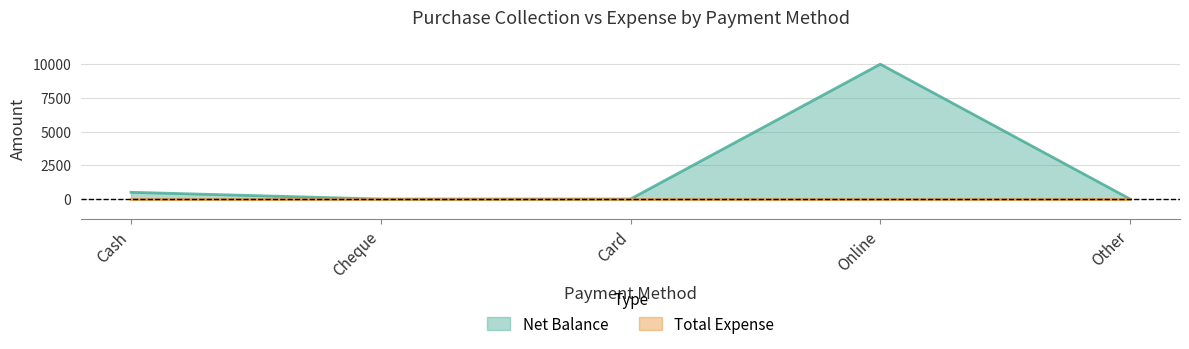

Where is the first local maximum?

Online